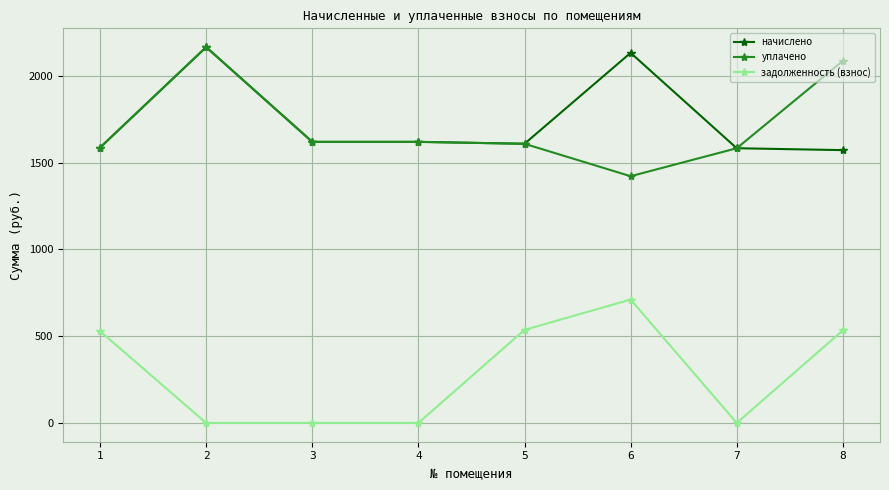

What is the sum of the начислено values at 8 and 1?

3160.1